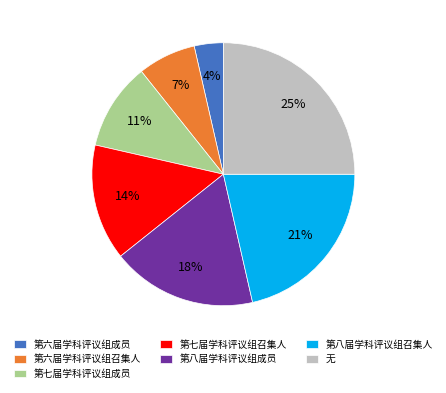

Which category has the biggest portion of the pie?

无